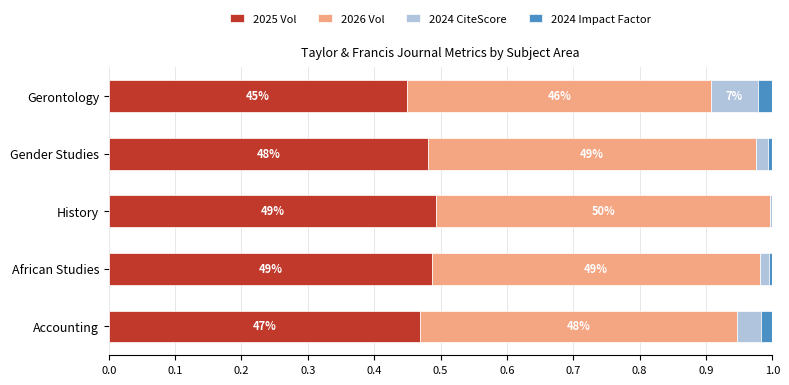

Reading right to left, transcribe all the data shown in this chart.

2025 Vol: 0.4	0.5	0.5	0.5	0.5
2026 Vol: 0.5	0.5	0.5	0.5	0.5
2024 CiteScore: 0.1	0.0	0.0	0.0	0.0
2024 Impact Factor: 0.0	0.0	0.0	0.0	0.0